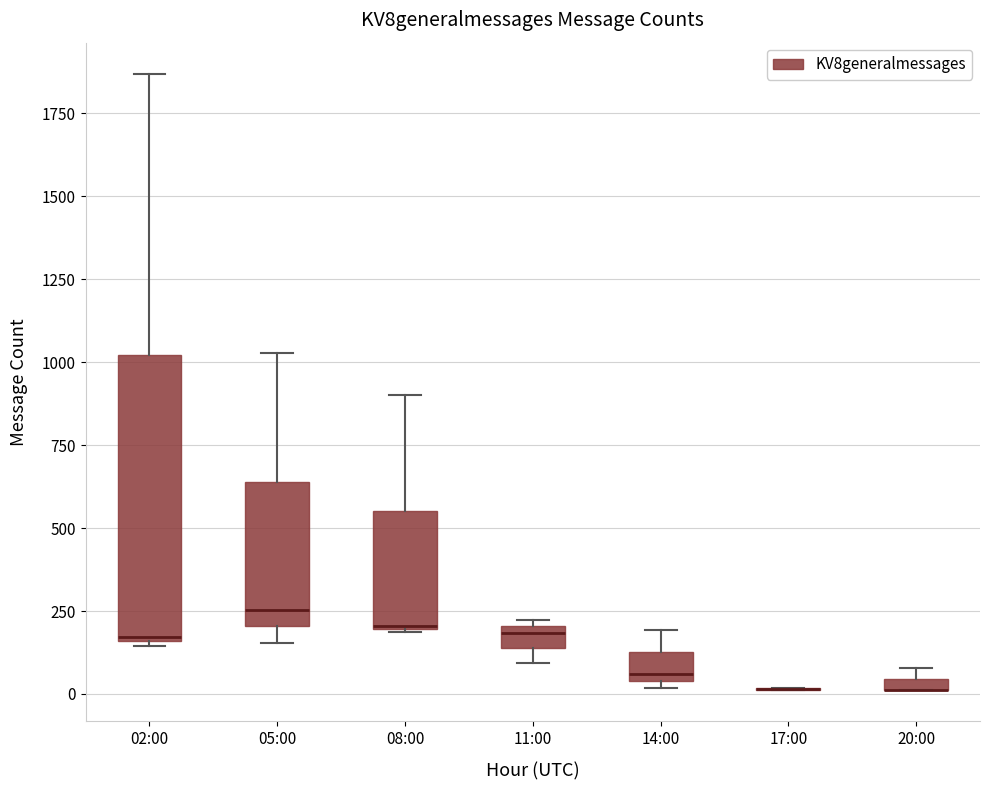

Which box is the tallest, from its lower edge to its upper edge?

02:00